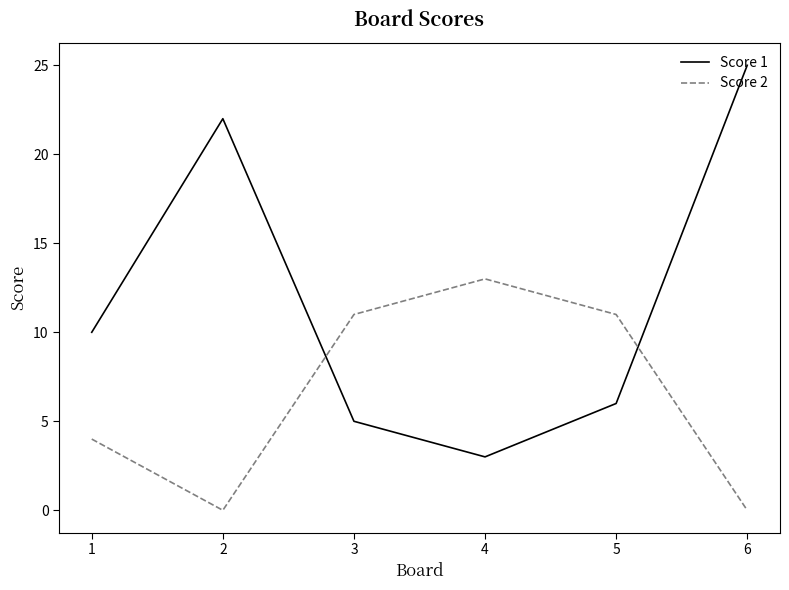

At which category does Score 1 reach its first local peak?

2